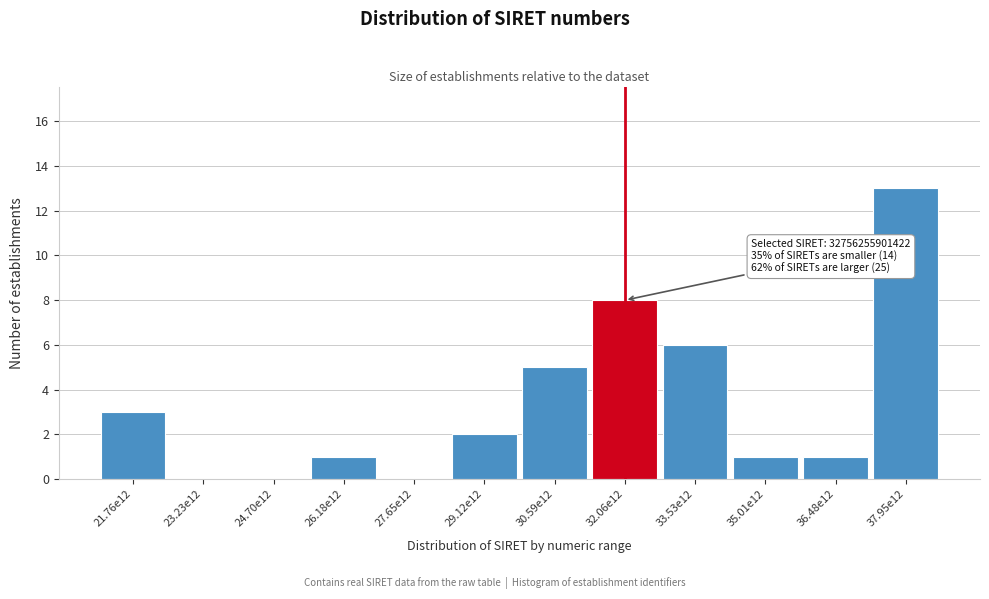

Reading right to left, transcribe all the data shown in this chart.

37.95e12=13	36.48e12=1	35.01e12=1	33.53e12=6	32.06e12=8	30.59e12=5	29.12e12=2	27.65e12=0	26.18e12=1	24.70e12=0	23.23e12=0	21.76e12=3